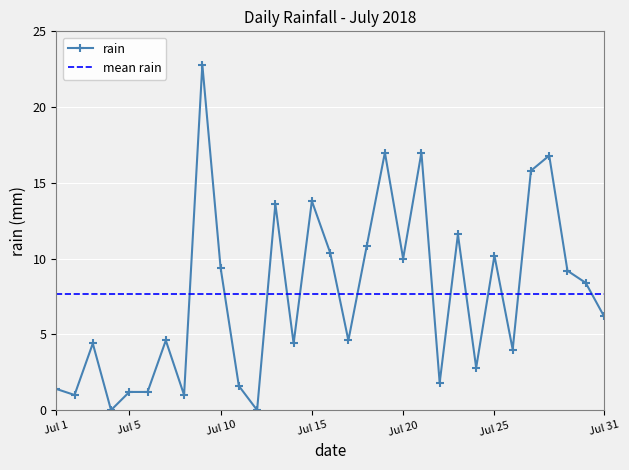

Where is the first local maximum?

2018-07-03